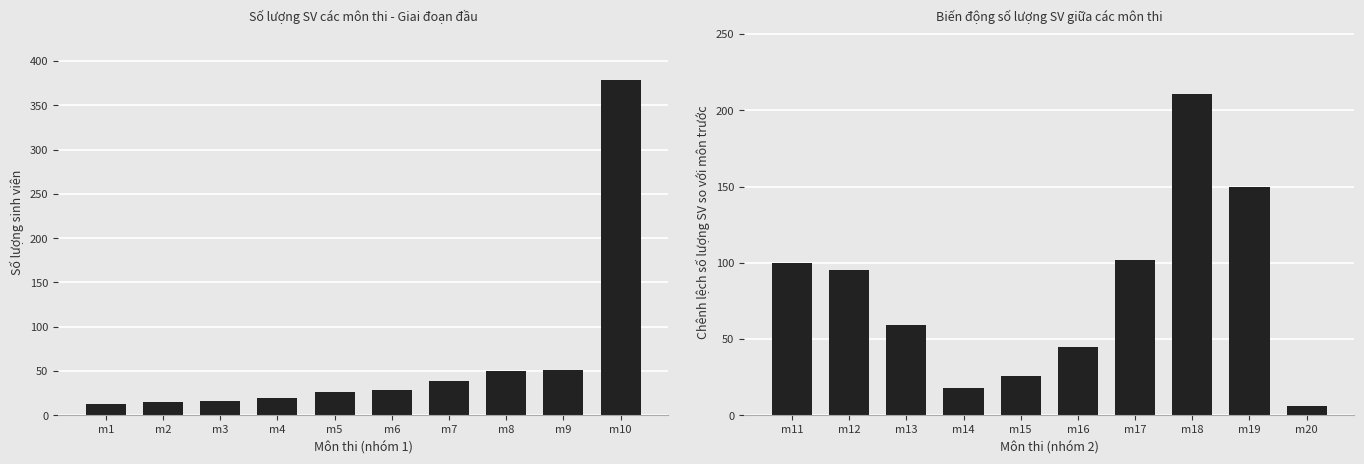

Is the value of Chênh lệch SL SV at m10 greater than the value of SL SV (nhóm 1) at m6?

No